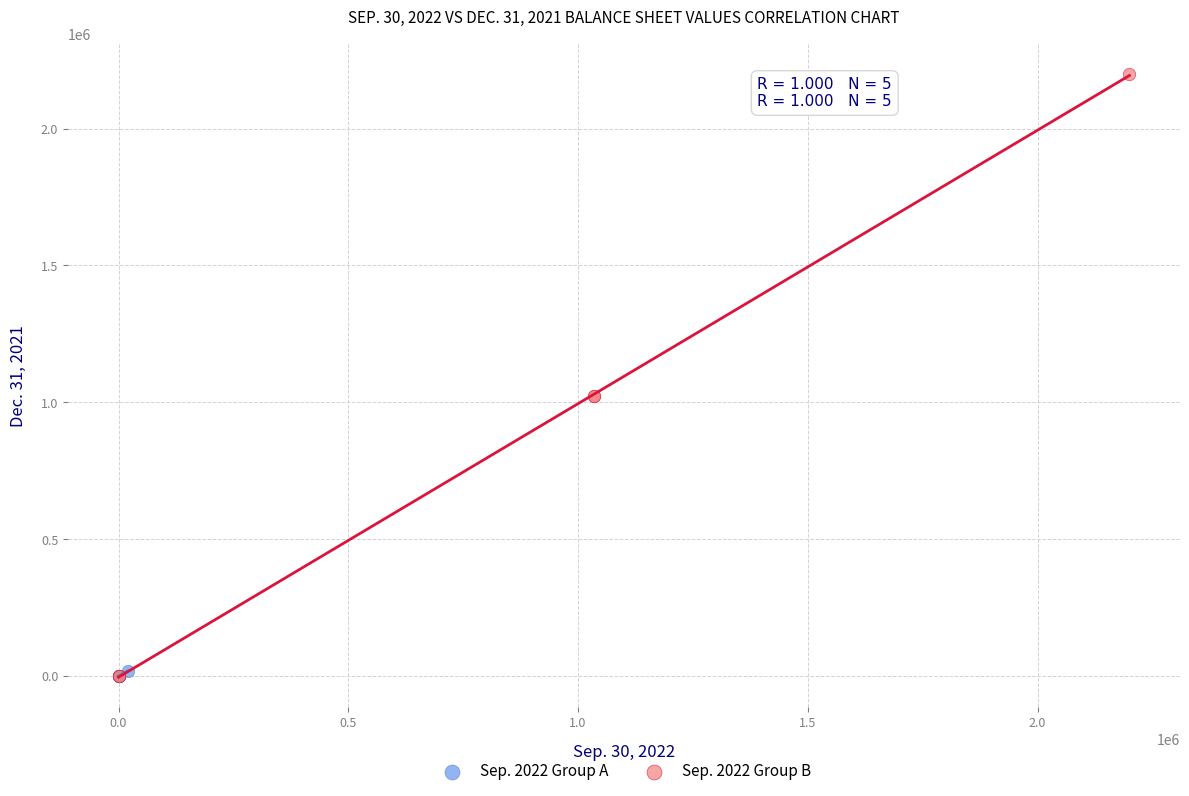

Which series has the widest spread of Y values?

Sep. 2022 Group B